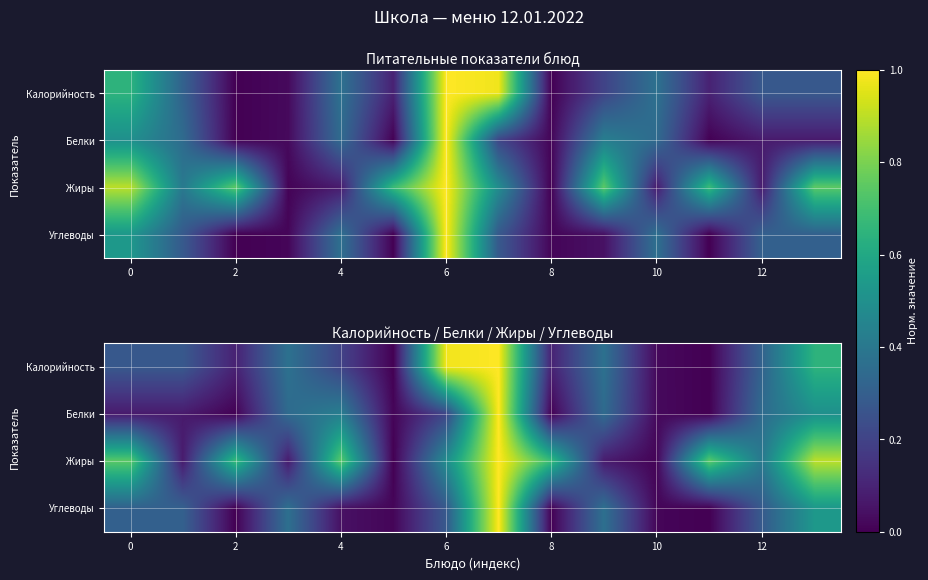

What is the difference between the maximum and minimum values in the Калорийность series?

1.0